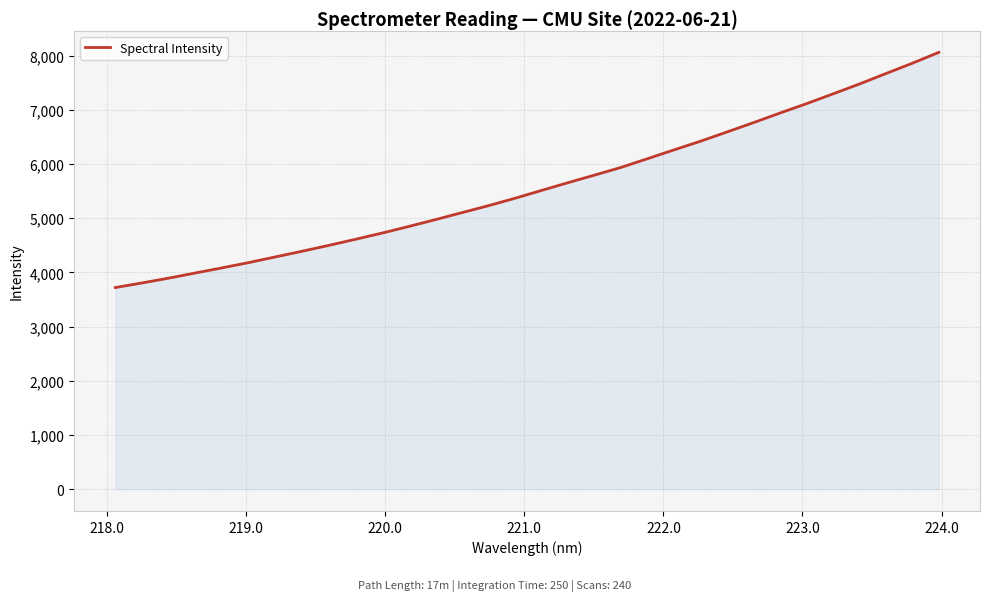

What is the difference between the maximum and minimum values?

4340.3